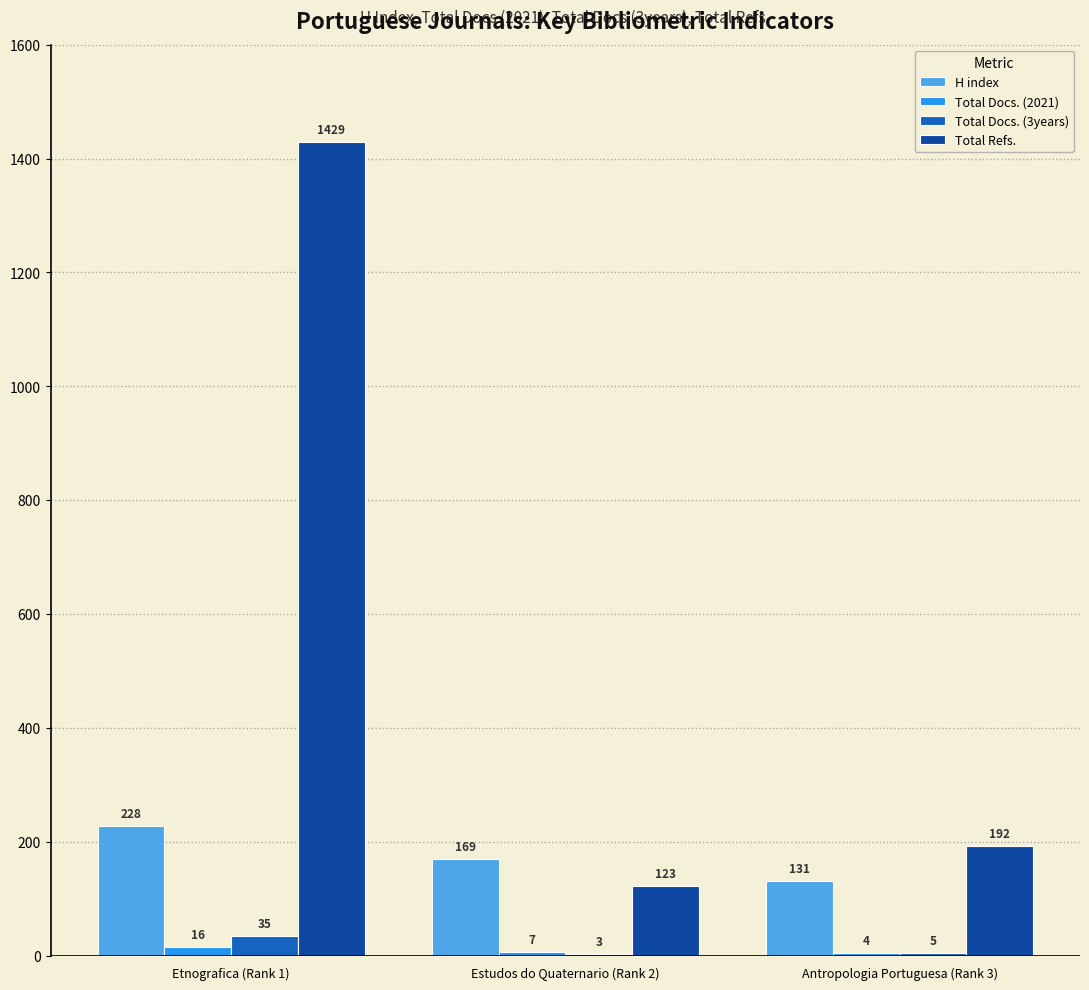

Which series changed the most between Etnografica (Rank 1) and Estudos do Quaternario (Rank 2)?

Total Refs.